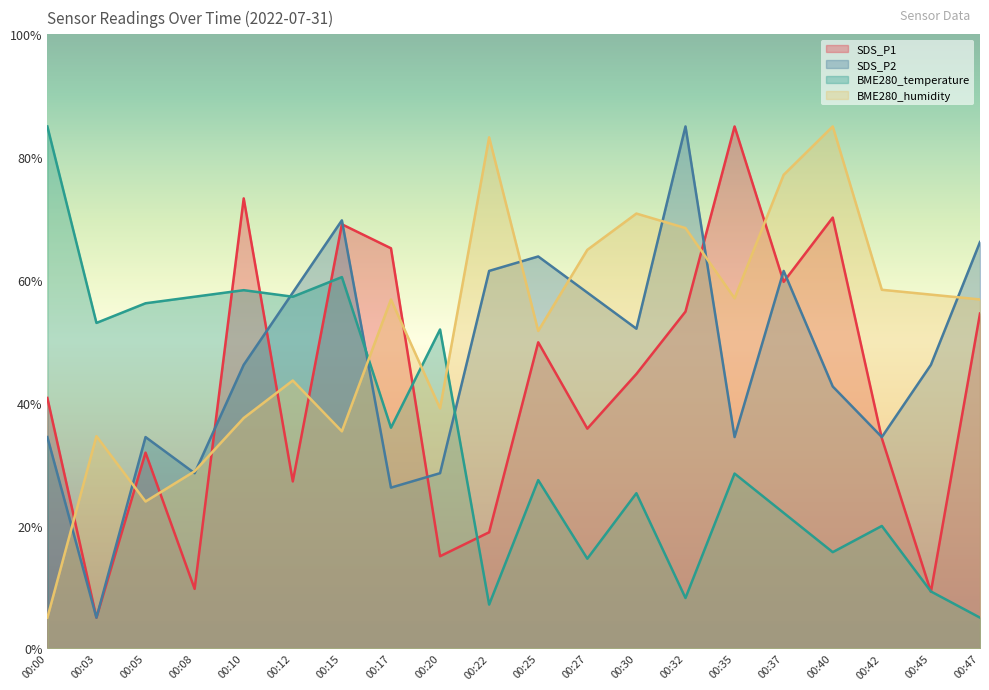

What is the difference between the highest and lowest values at 00:12?

30.8